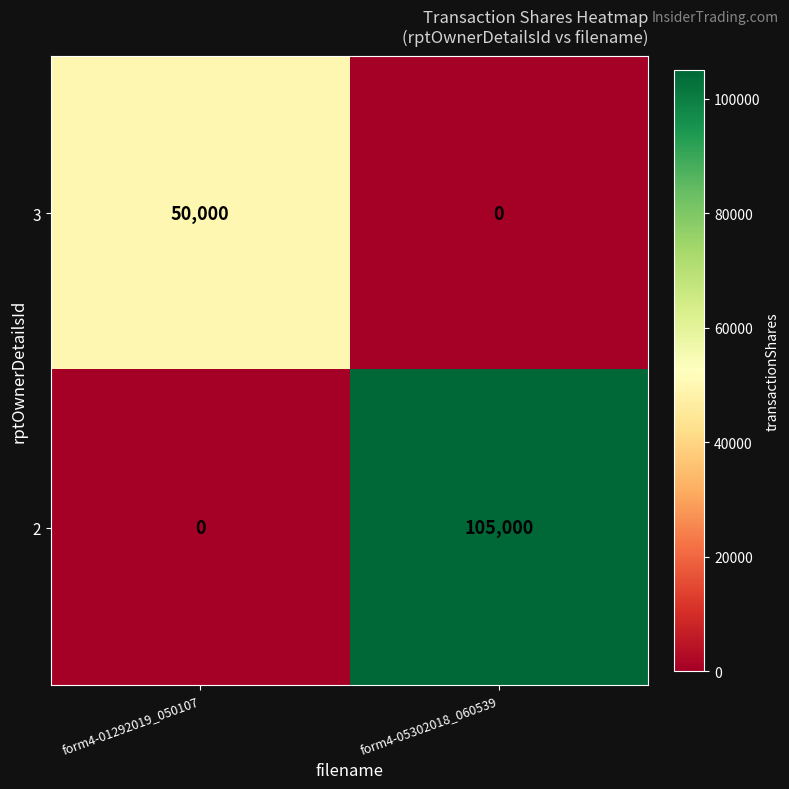

Which series has the widest spread of values?

2